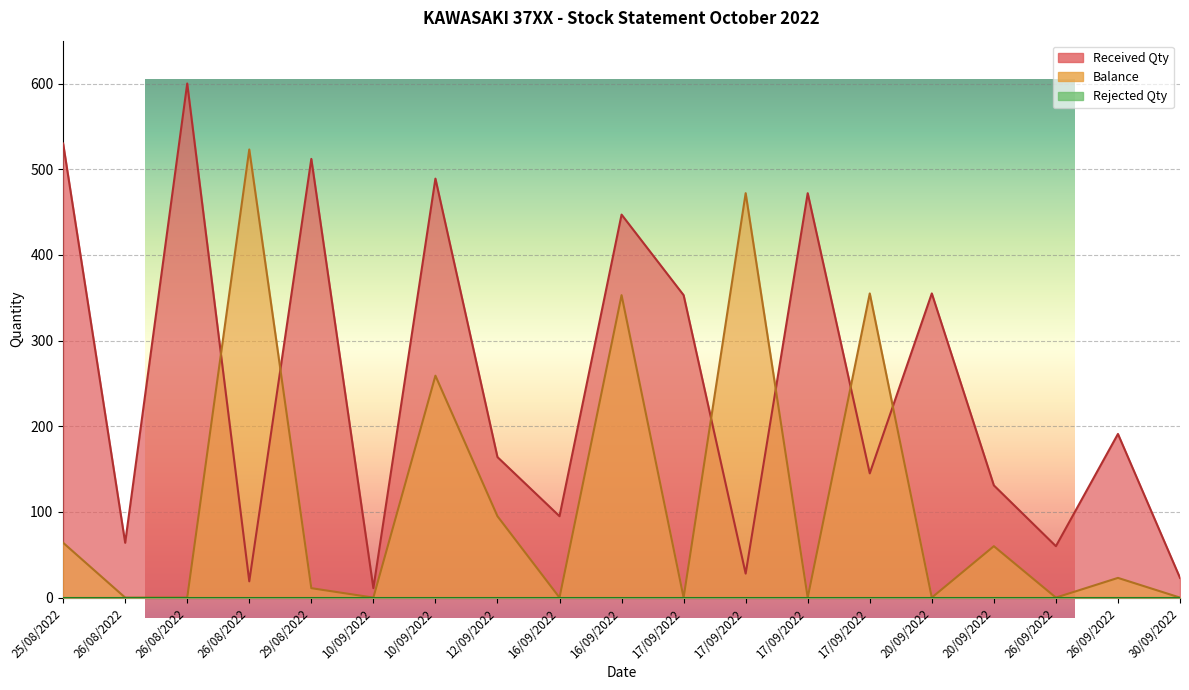

Rank the categories by Balance value from highest to lowest.

26/08/2022, 17/09/2022, 17/09/2022, 16/09/2022, 10/09/2022, 12/09/2022, 25/08/2022, 20/09/2022, 26/09/2022, 29/08/2022, 26/08/2022, 26/08/2022, 10/09/2022, 16/09/2022, 17/09/2022, 17/09/2022, 20/09/2022, 26/09/2022, 30/09/2022